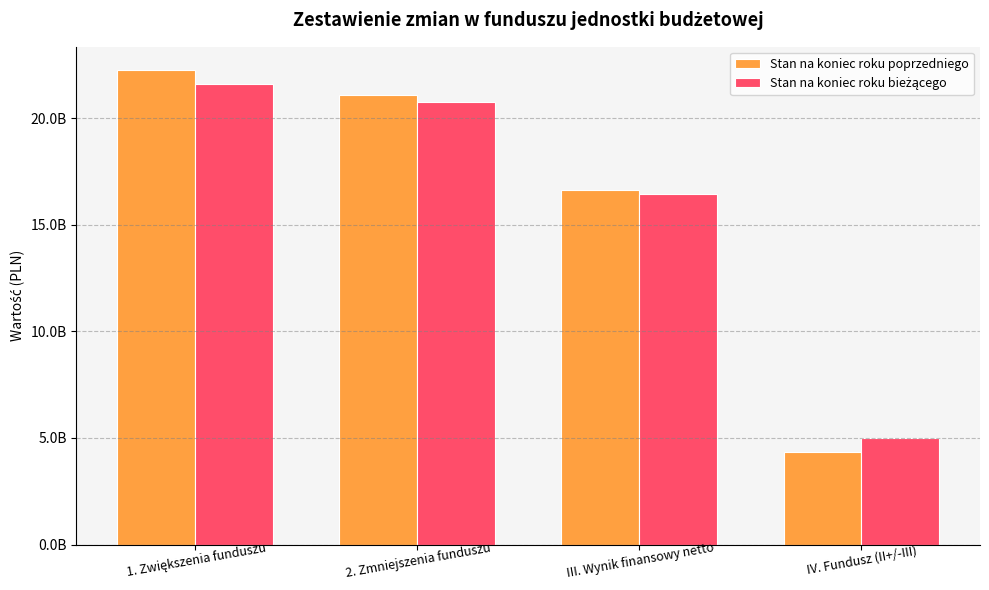

Are the bars grouped side by side (vs. stacked)?

Yes